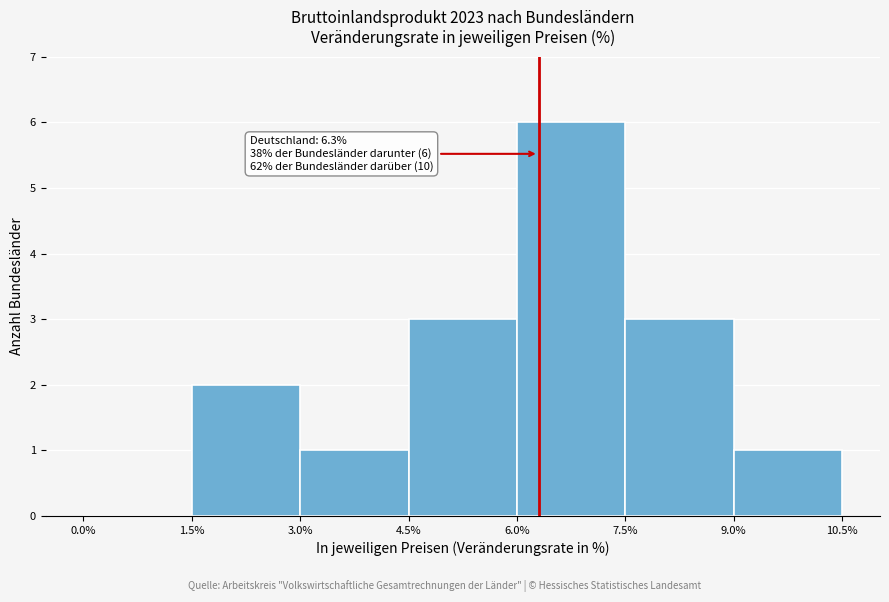

Over which range of the x-axis is the bar tallest?

6.0% to 7.5%